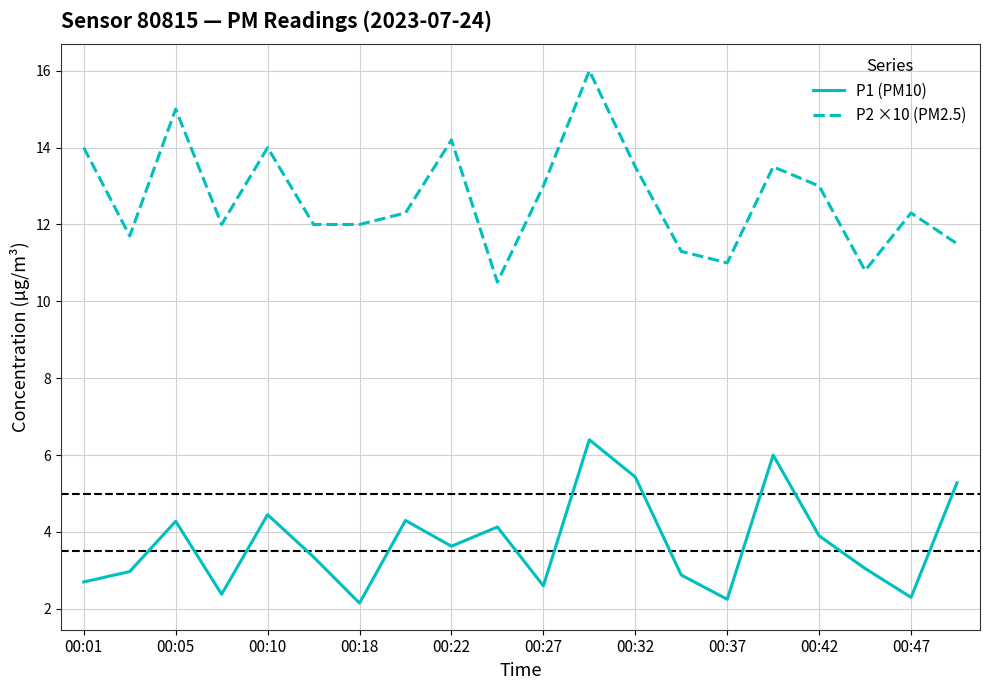

What is the minimum value for P2 ×10 (PM2.5)?

10.5